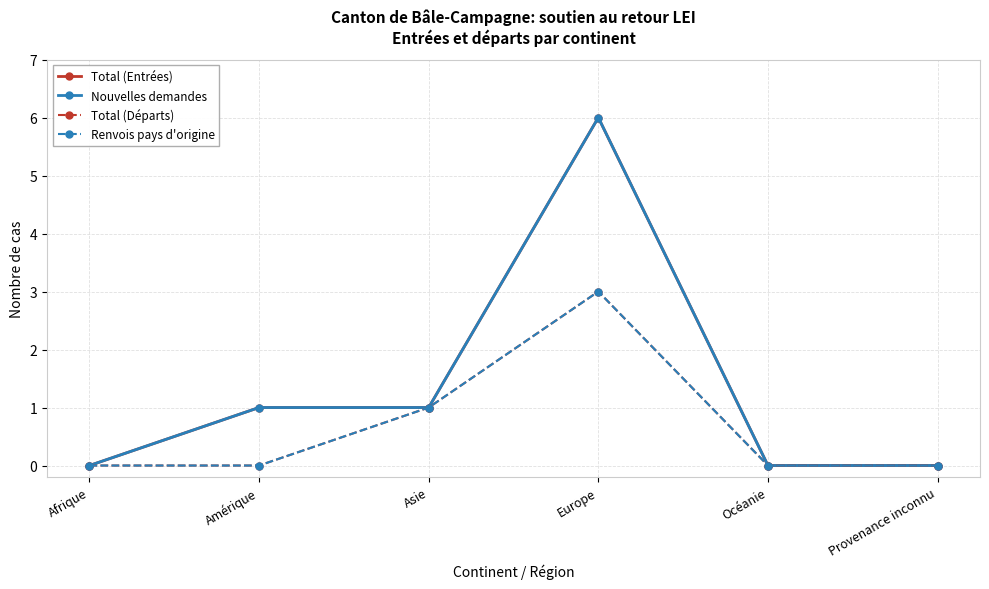

Reading right to left, transcribe all the data shown in this chart.

Total (Entrées): 0	0	6	1	1	0
Nouvelles demandes: 0	0	6	1	1	0
Total (Départs): 0	0	3	1	0	0
Renvois pays d'origine: 0	0	3	1	0	0